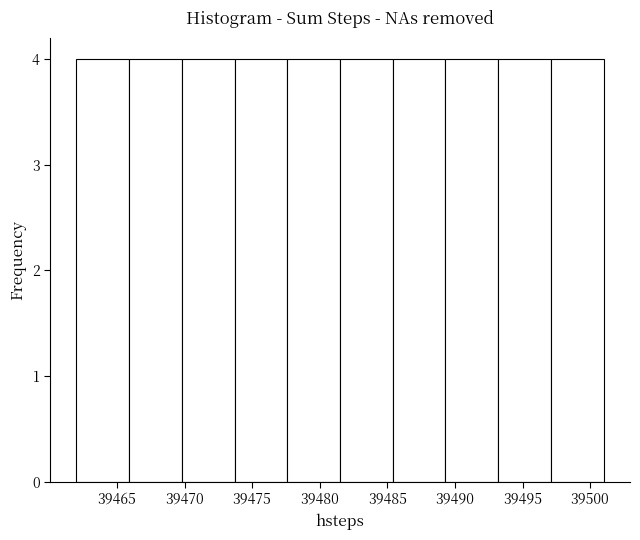

Reading left to right, transcribe this chart: for each bar, give the range it covers on the x-axis and its height. Neither the bar edges nor the heights are printed on the chart, so give them approximately, as read against the axes.

39462.0 to 39465.9: 4
39465.9 to 39469.8: 4
39469.8 to 39473.7: 4
39473.7 to 39477.6: 4
39477.6 to 39481.5: 4
39481.5 to 39485.4: 4
39485.4 to 39489.3: 4
39489.3 to 39493.2: 4
39493.2 to 39497.1: 4
39497.1 to 39501.0: 4